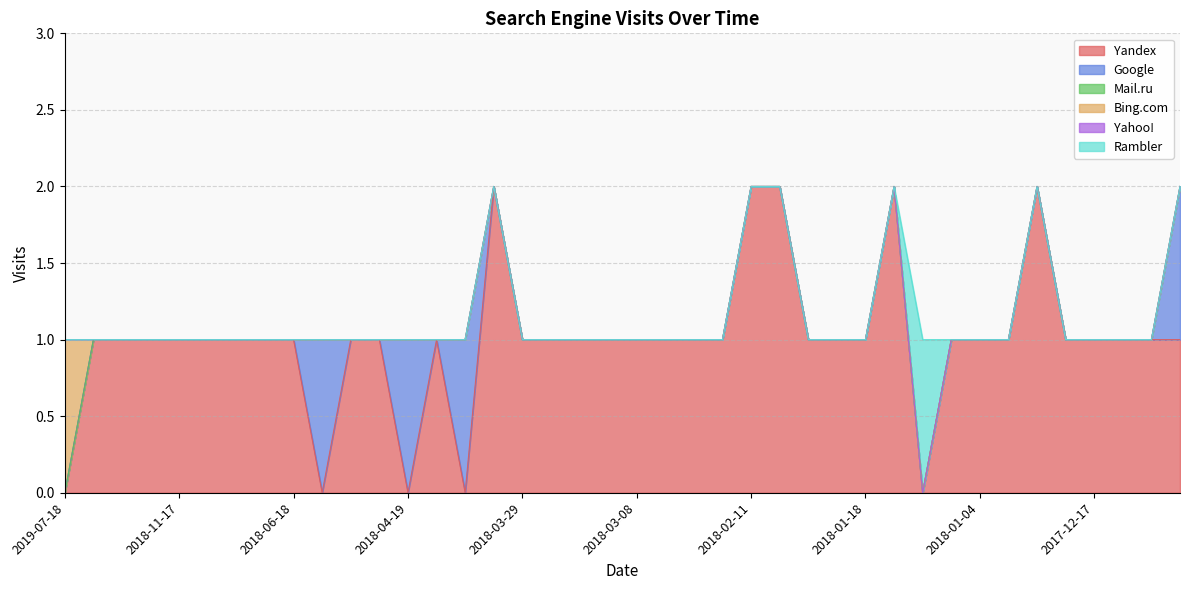

What are all the series names shown in the legend?

Yandex, Google, Mail.ru, Bing.com, Yahoo!, Rambler